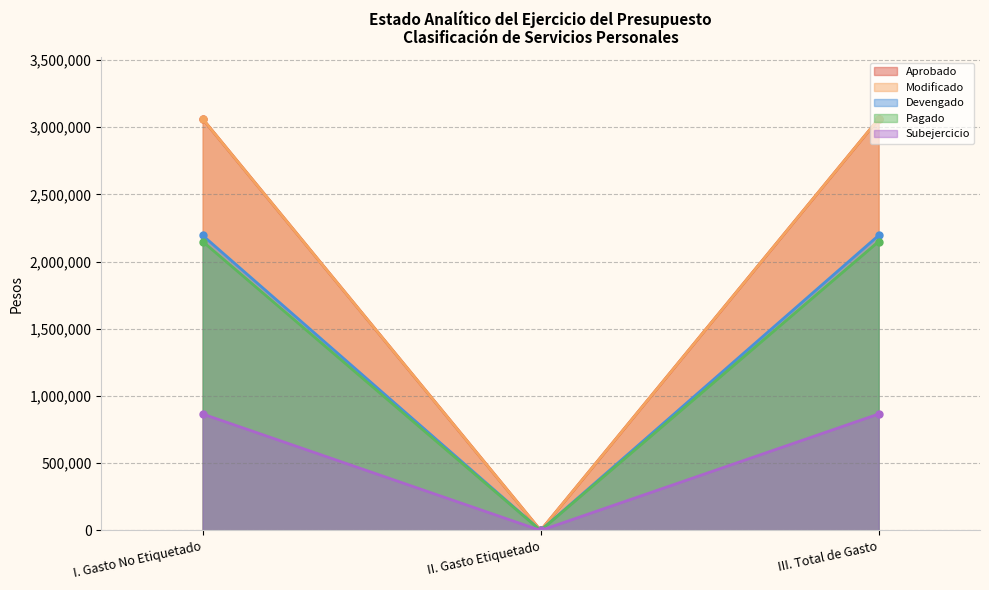

Which has a higher value, II. Gasto Etiquetado or I. Gasto No Etiquetado?

I. Gasto No Etiquetado